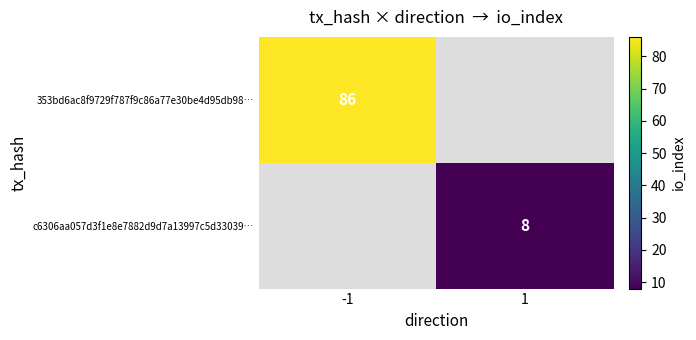

At how many categories does at least one series exceed 45?

1